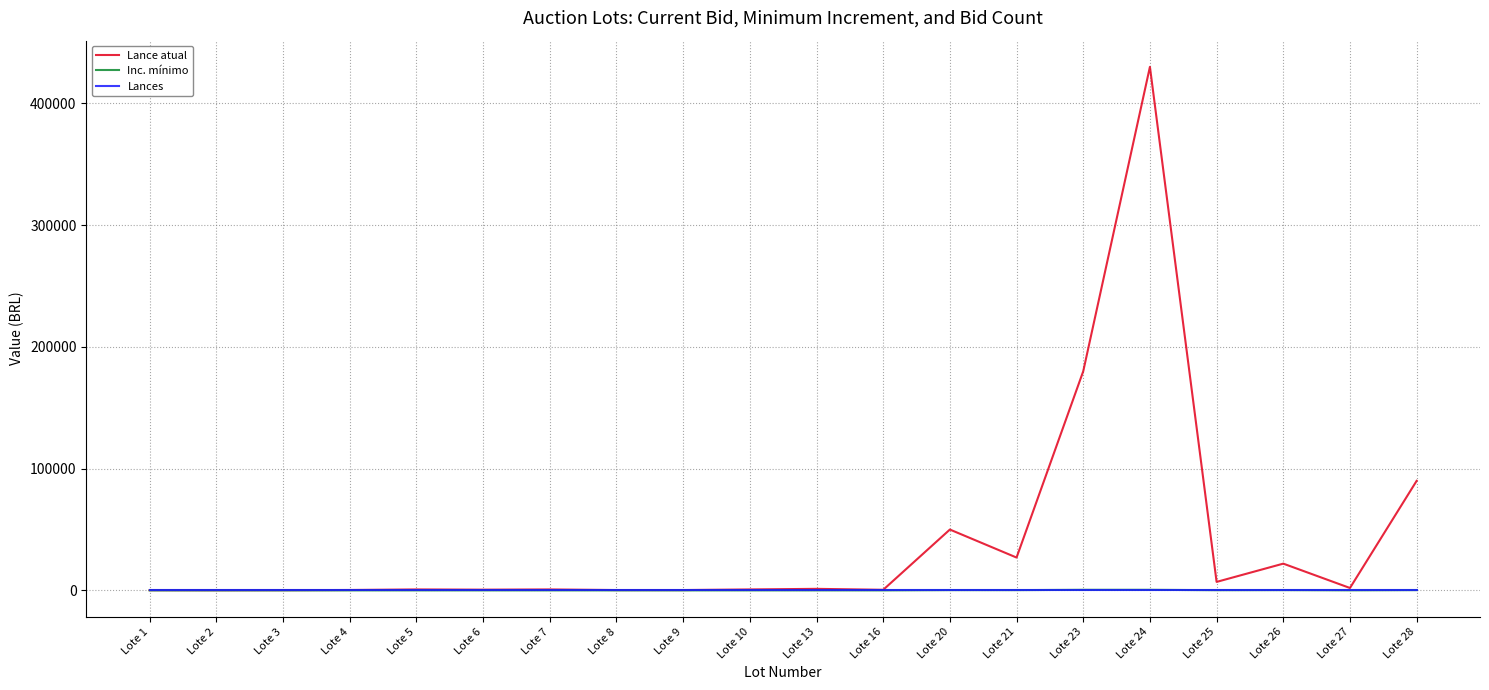

Read the Inc. mínimo value at Lote 3, to the nearest 10.

50